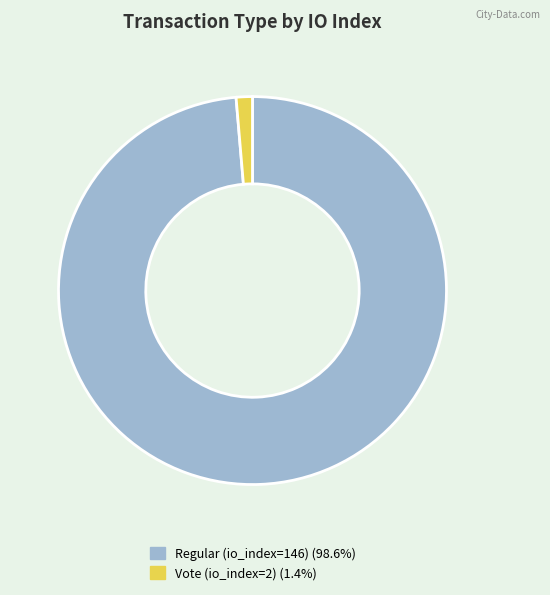

Rank the categories by value from lowest to highest.

Vote (io_index=2), Regular (io_index=146)